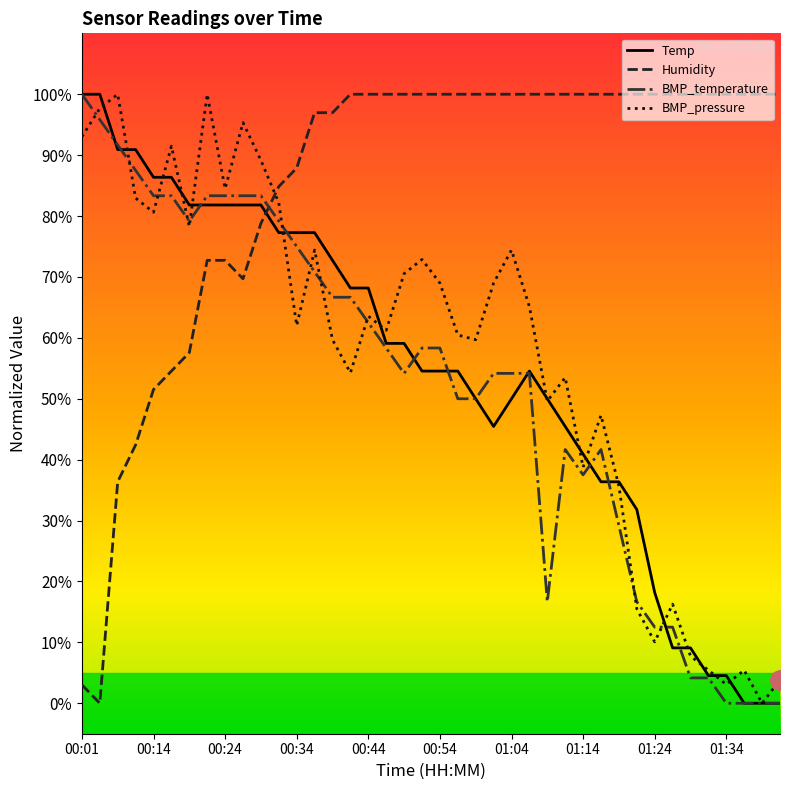

How many intersections are there between BMP_temperature and Humidity?

1